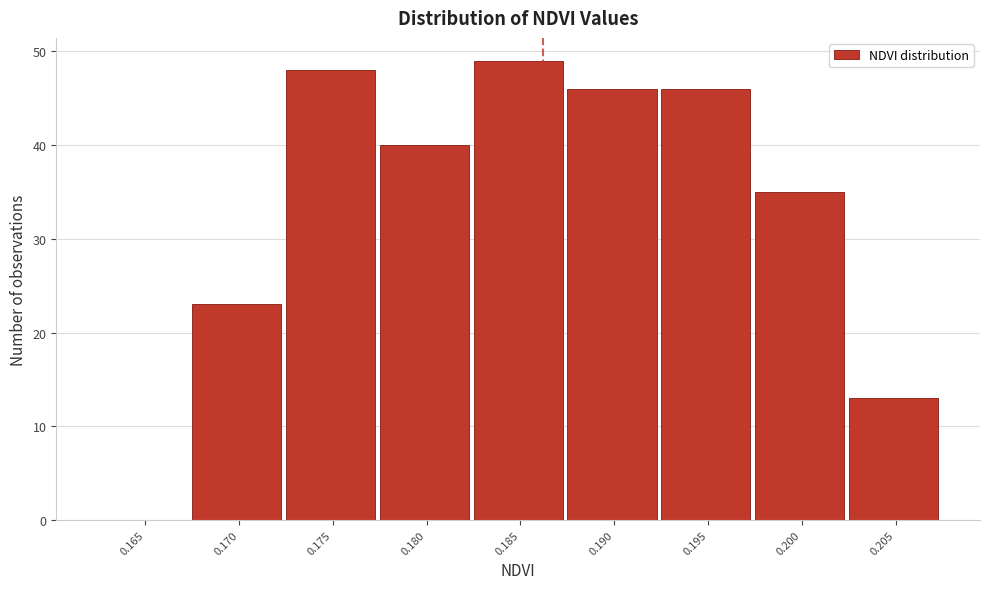

Reading left to right, extract all data points from this chart.

0.165=0	0.170=23	0.175=48	0.180=40	0.185=49	0.190=46	0.195=46	0.200=35	0.205=13